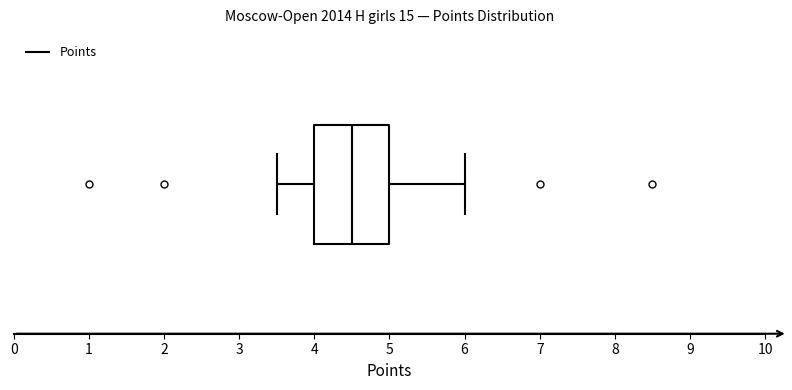

Read this box plot against the x-axis: the position of the median line, the range covered by the box, and the ends of both whiskers. The values are not printed on the chart, so give them approximately, as read against the axis.

median 4.5, box 4.0 to 5.0, whiskers 3.5 to 6.0